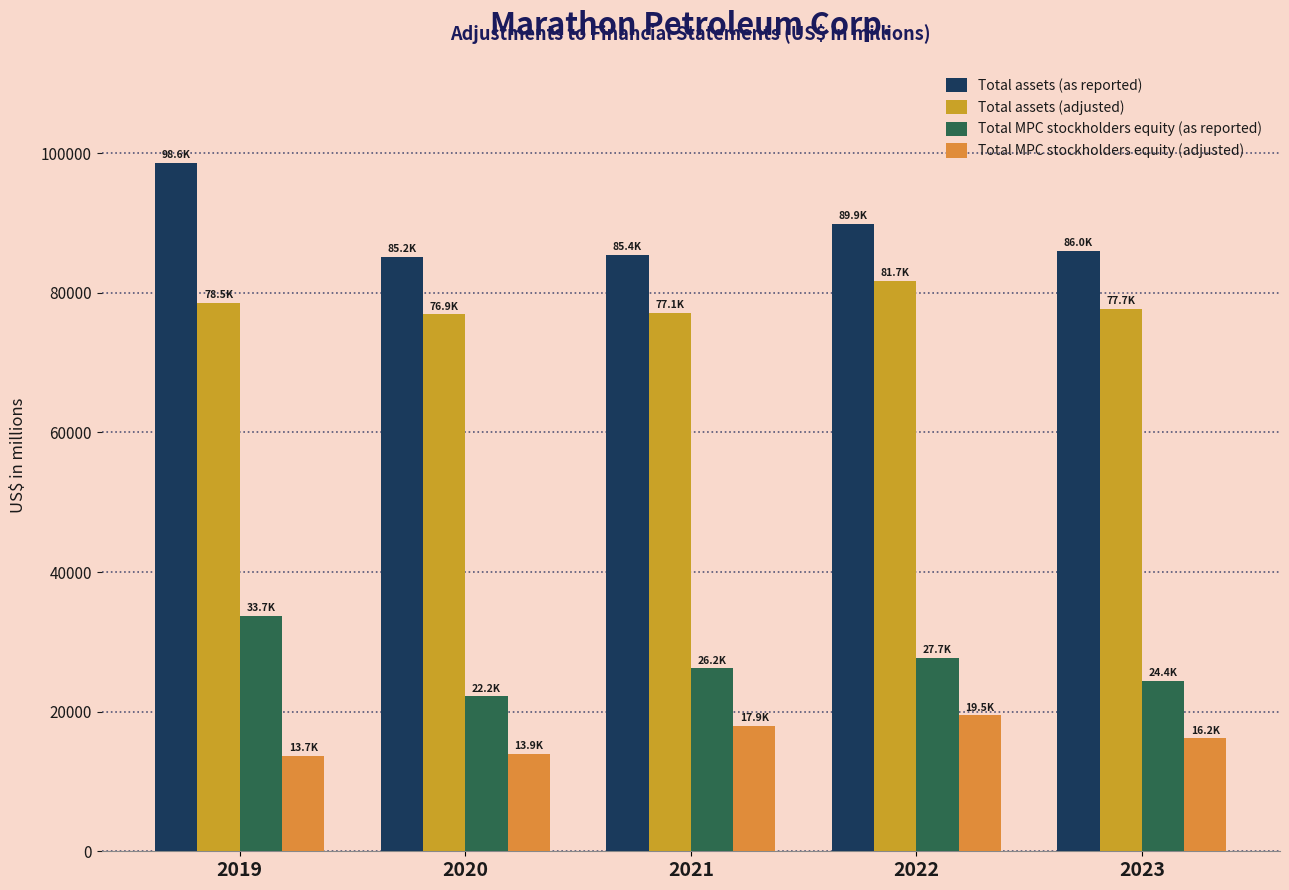

What is the difference between the maximum and minimum values in the Total assets (as reported) series?

13398